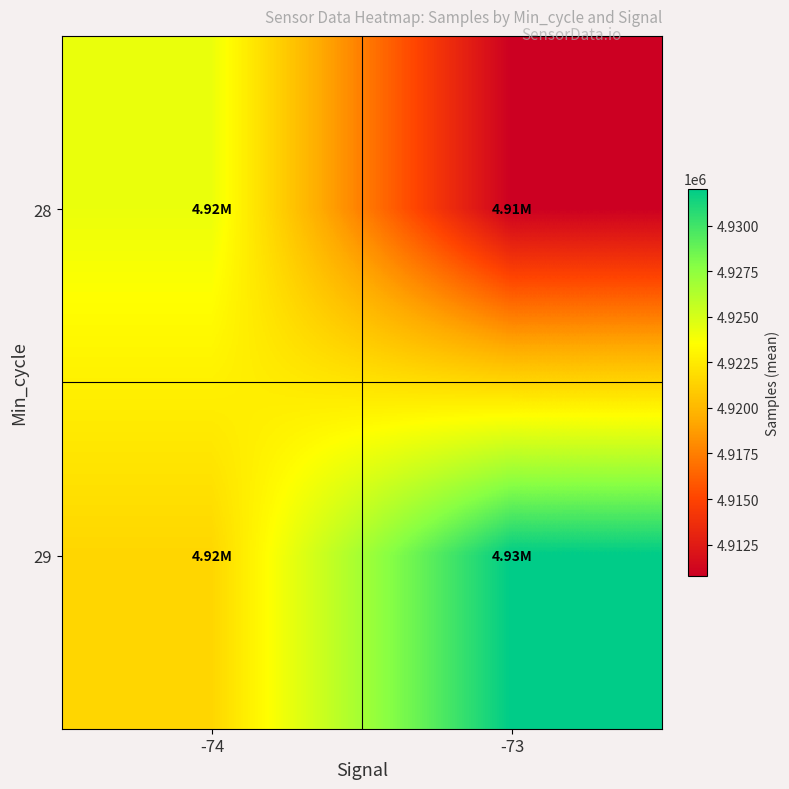

What is the spread (max minus min) of values at -74?

2708.2